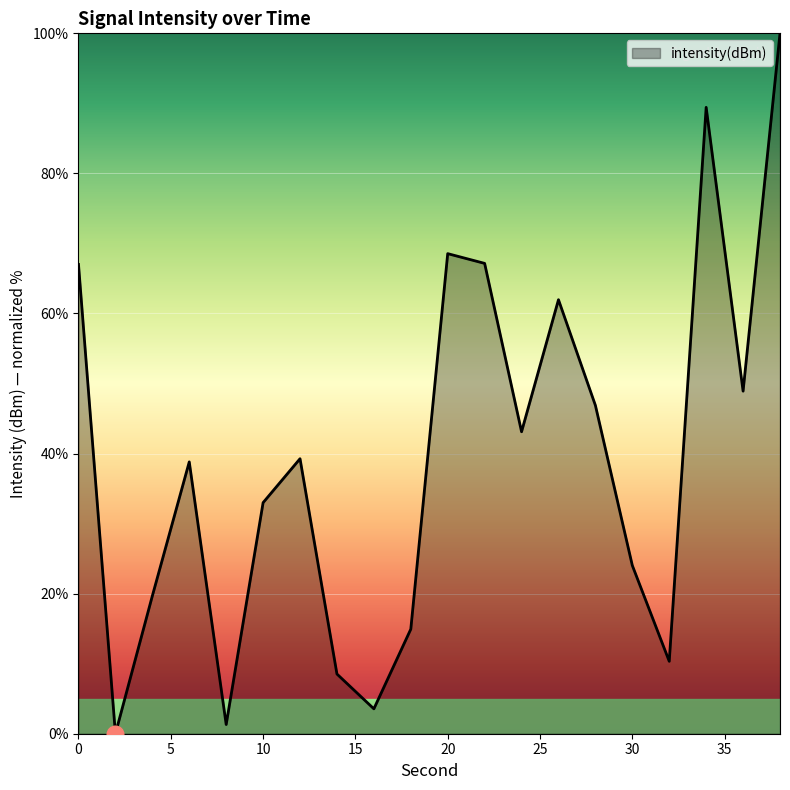

What is the difference between the maximum and minimum values?

100.0